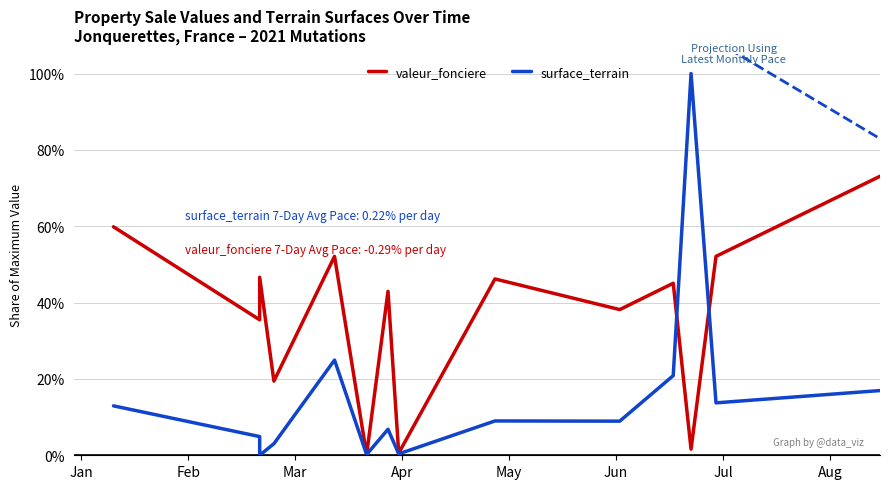

Which series has the largest total across all categories?

valeur_fonciere